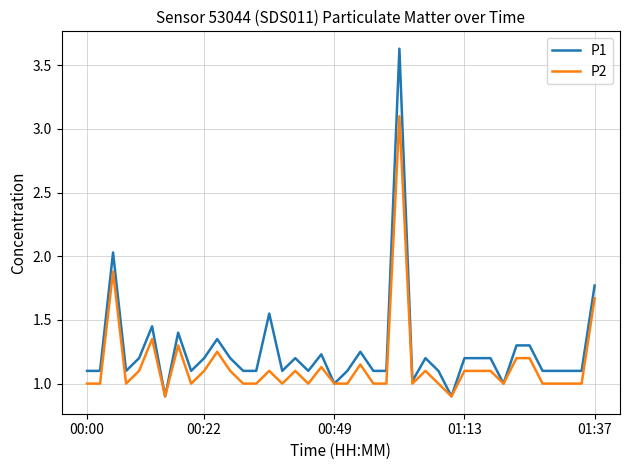

What is the minimum value for P2?

0.9